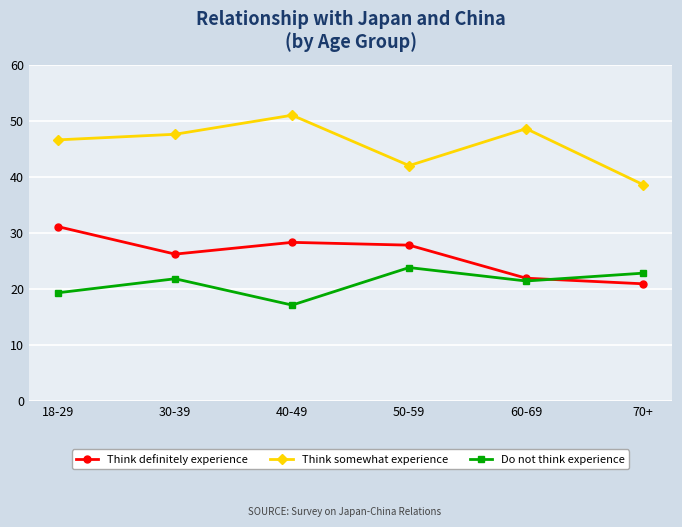

The Think somewhat experience series shows 66.2 at 70+. True or false?

False